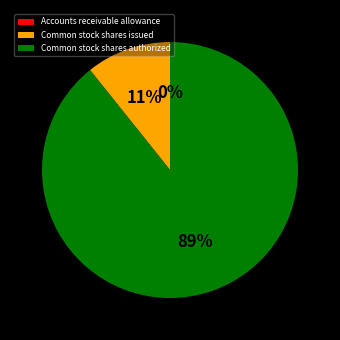

Which slice is the largest?

Common stock shares authorized